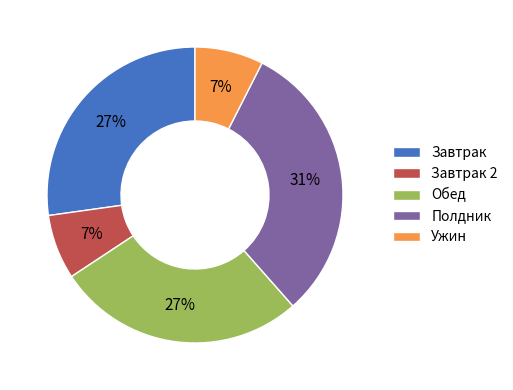

What is the largest slice in the pie chart?

Полдник